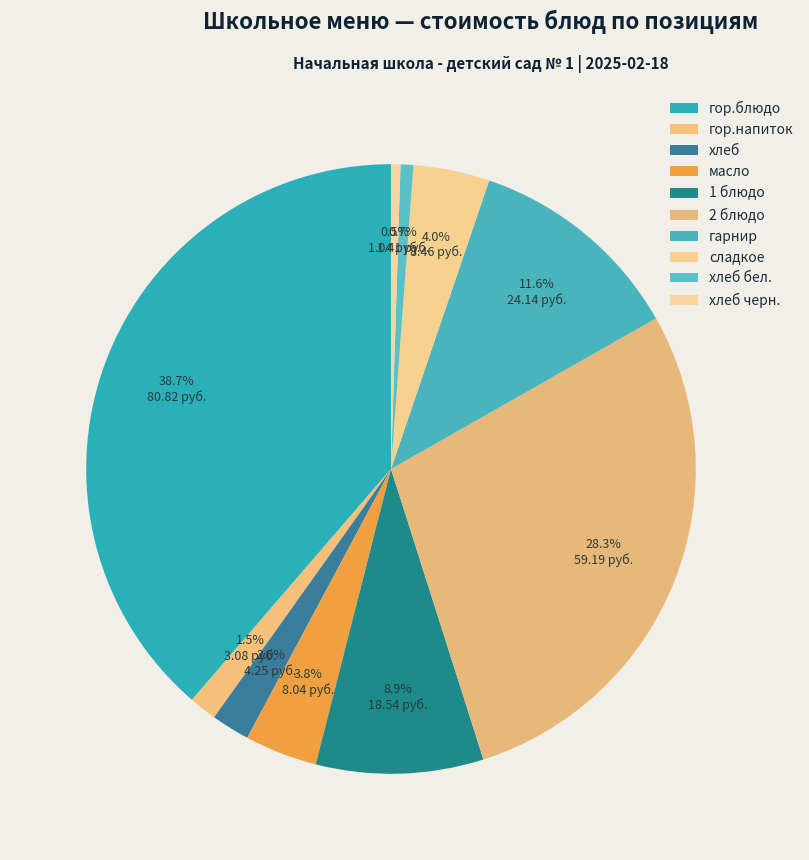

How many slices are in this pie chart?

10